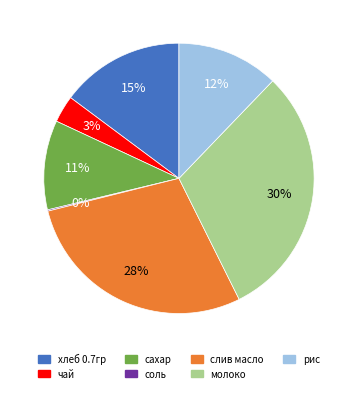

Is the sum of чай and молоко greater than half?

No